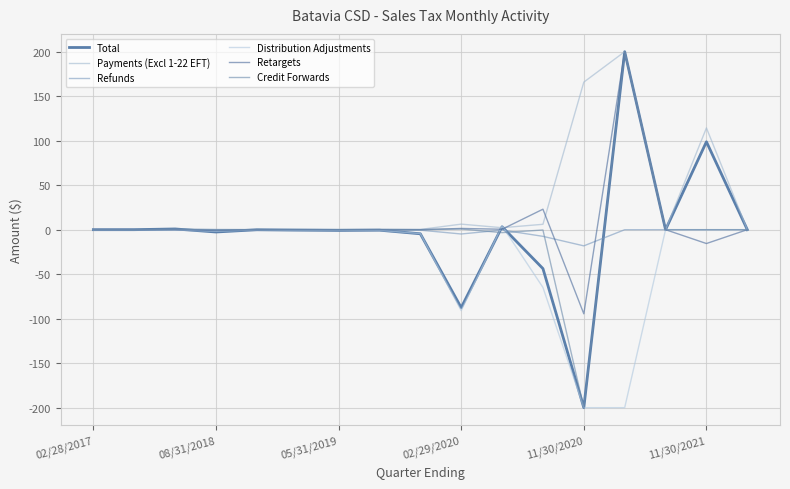

Which series has the widest spread of values?

Total